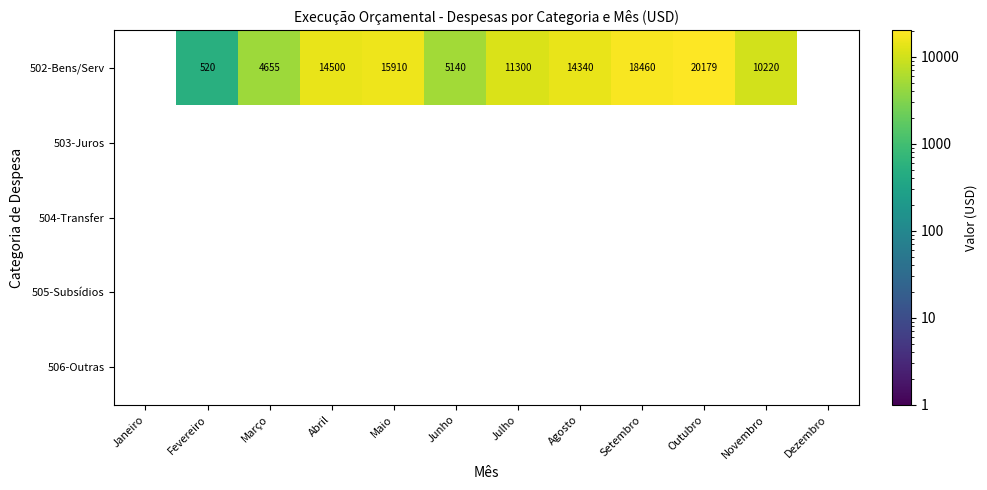

How many series are shown in this chart?

5